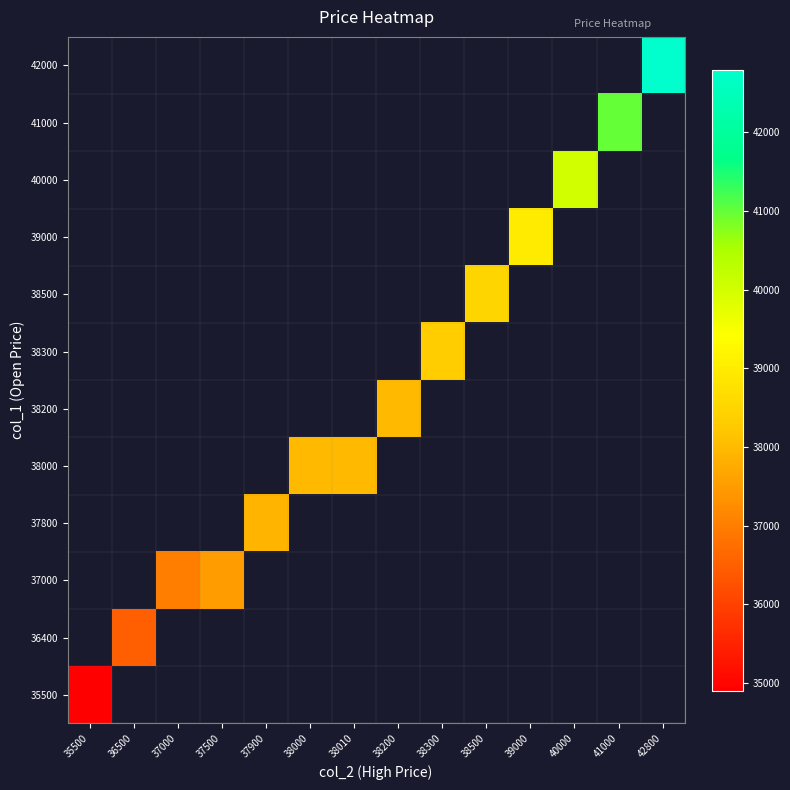

At how many categories does at least one series exceed 40651?

2